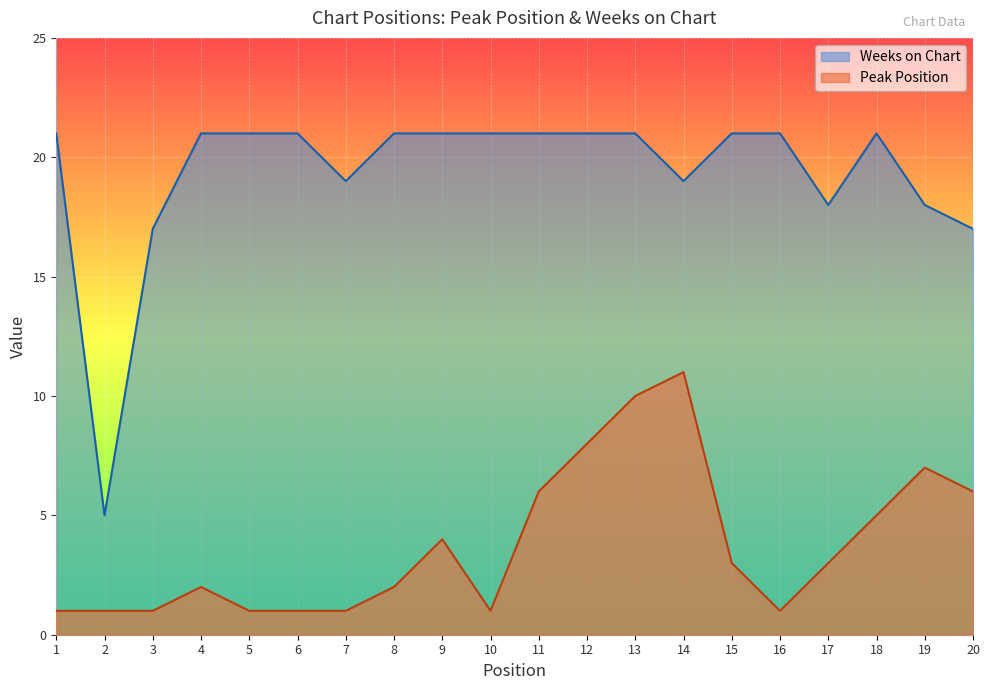

The Peak Position series shows 1 at 3. True or false?

True